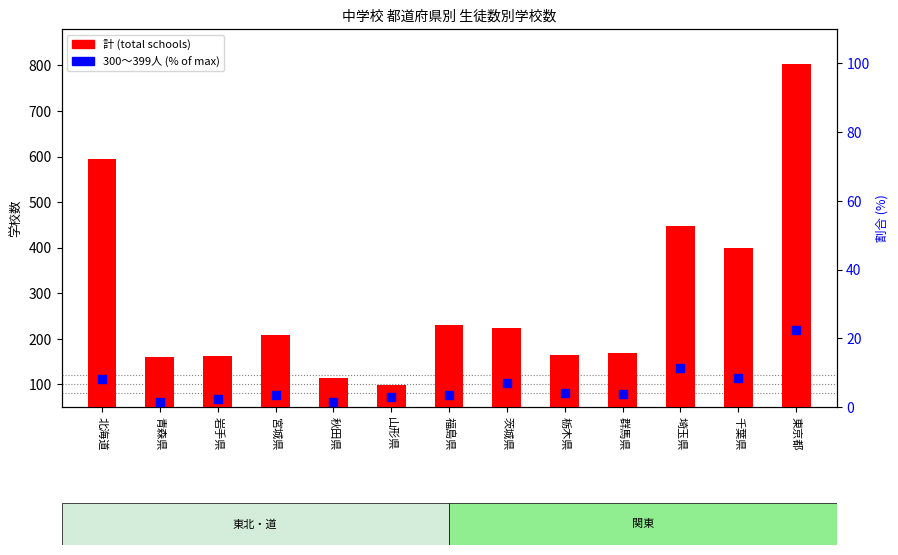

At which category is the sum across all series the highest?

東京都